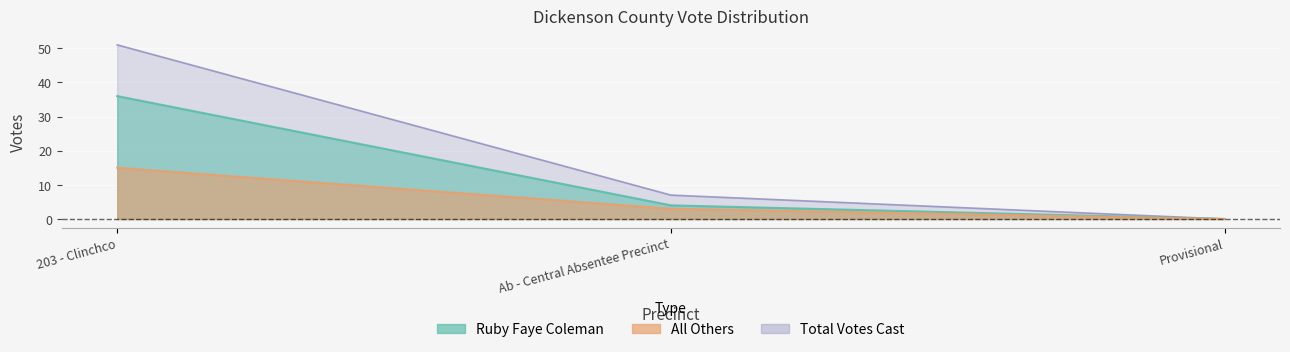

How many lines are shown in the chart?

3